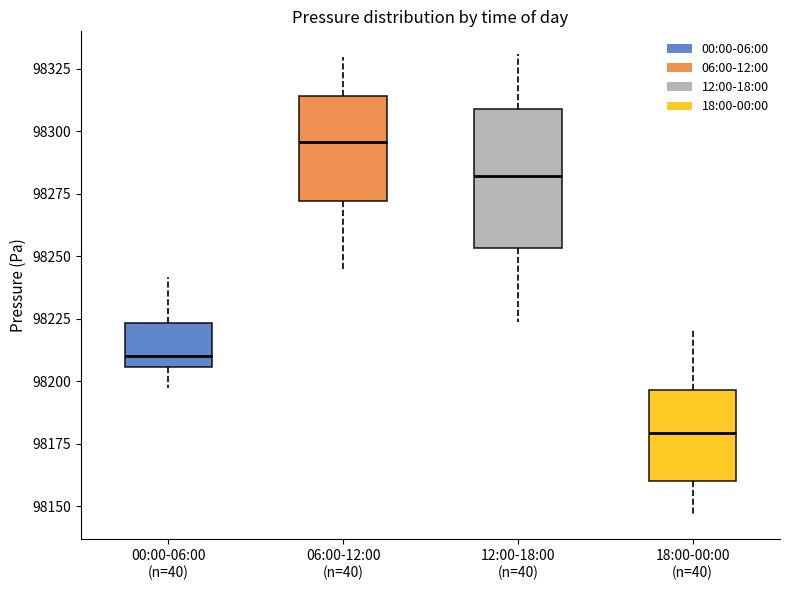

Comparing the boxes themselves (not the whiskers), which one is the tallest?

12:00-18:00 (n=40)